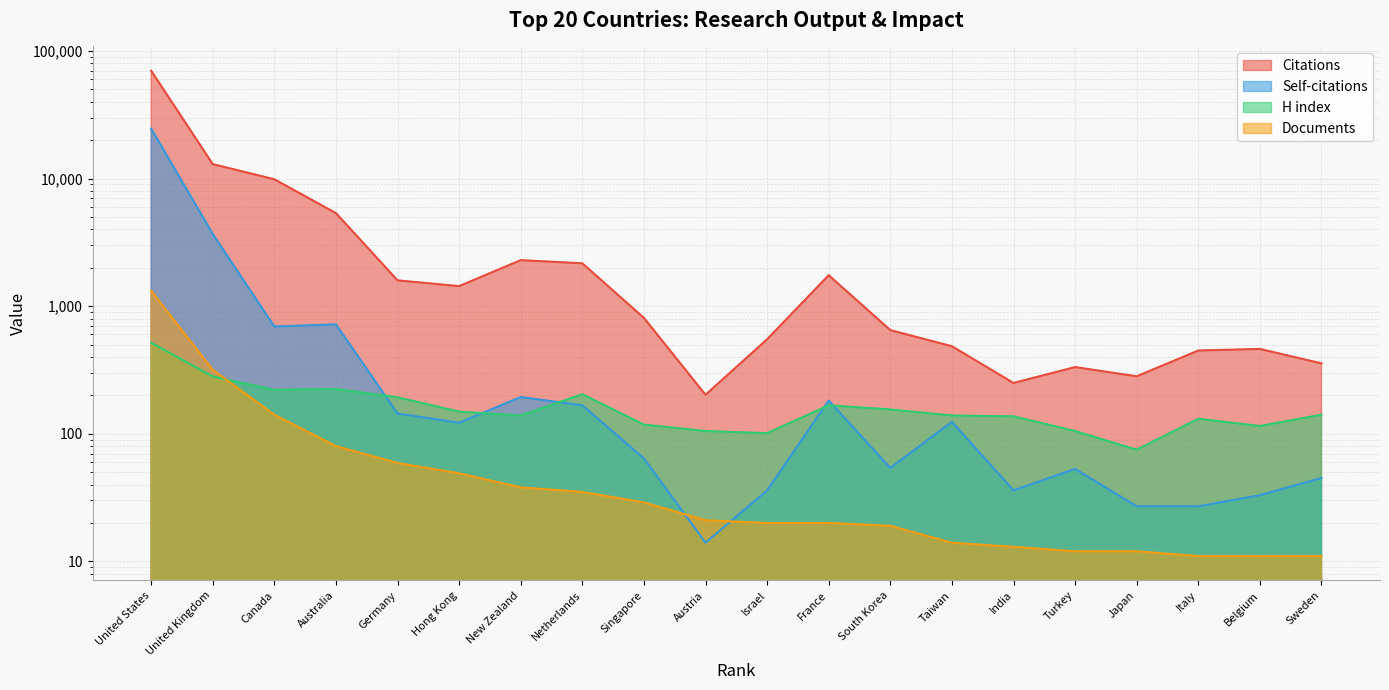

What are all the series names shown in the legend?

Citations, Self-citations, H index, Documents